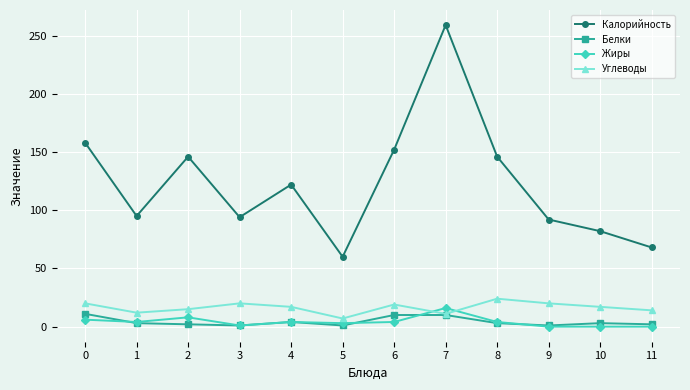

True or false: Жиры and Калорийность cross at least once.

False